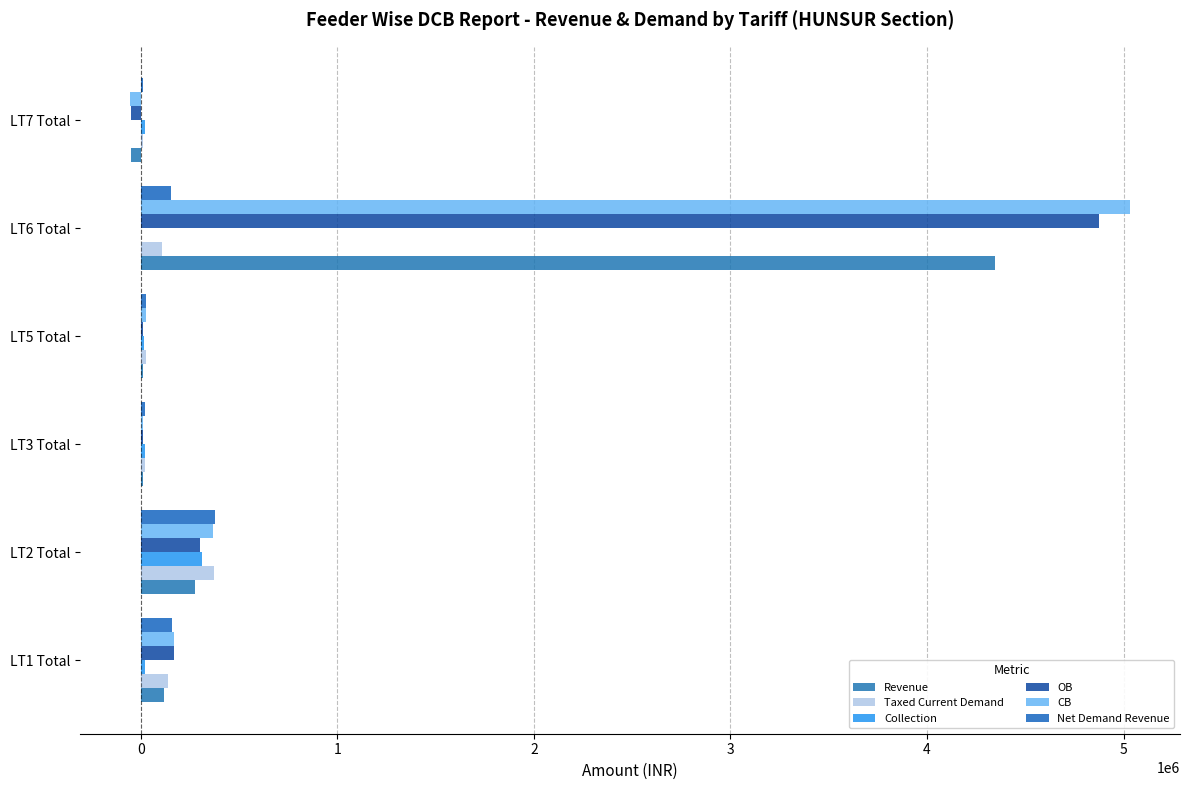

How many distinct data groups are displayed?

6